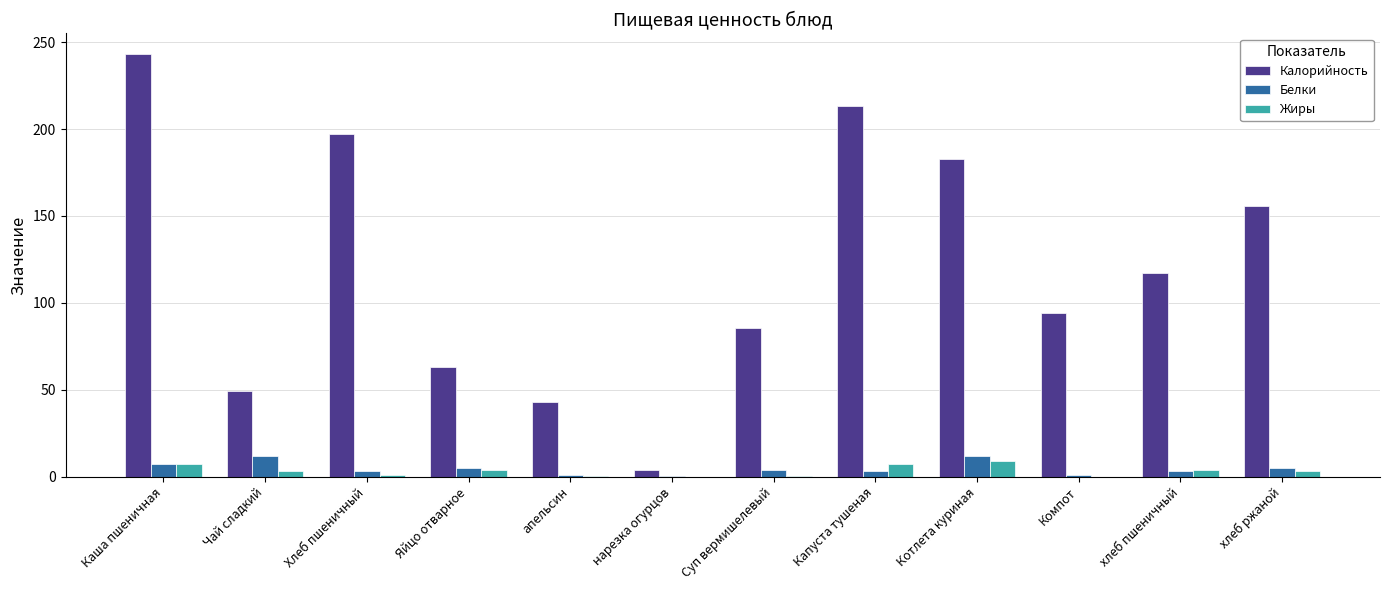

What is the average value of the Белки series?

4.7